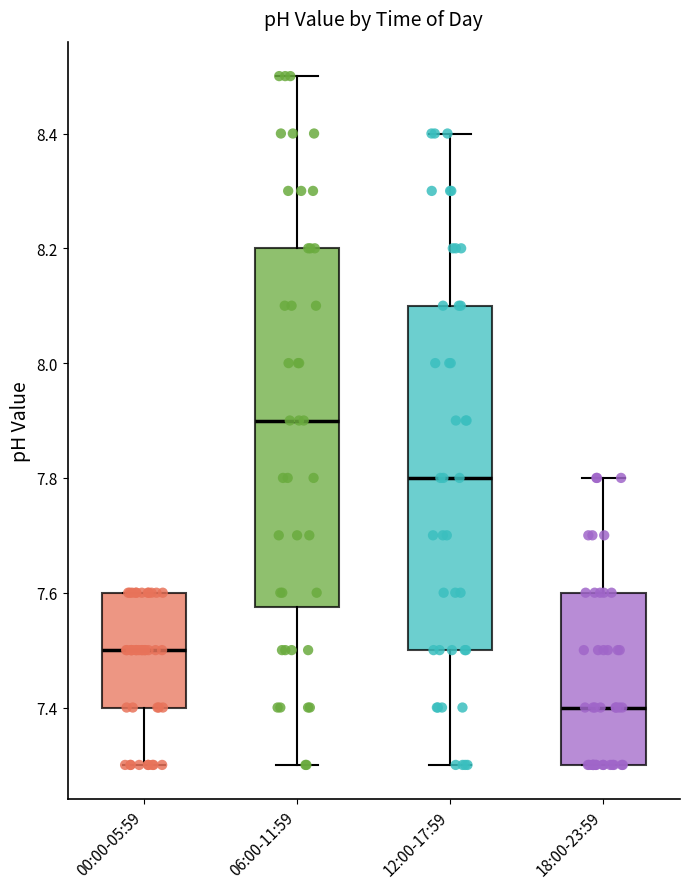

Reading left to right, read every box against the y-axis: the position of its median line, the range the box covers, and the ends of its whiskers. The values are not printed on the chart, so give them approximately, as read against the axis.

00:00-05:59: median 7.50, box 7.40 to 7.60, whiskers 7.30 to 7.60
06:00-11:59: median 7.90, box 7.58 to 8.20, whiskers 7.30 to 8.50
12:00-17:59: median 7.80, box 7.50 to 8.10, whiskers 7.30 to 8.40
18:00-23:59: median 7.40, box 7.30 to 7.60, whiskers 7.30 to 7.80